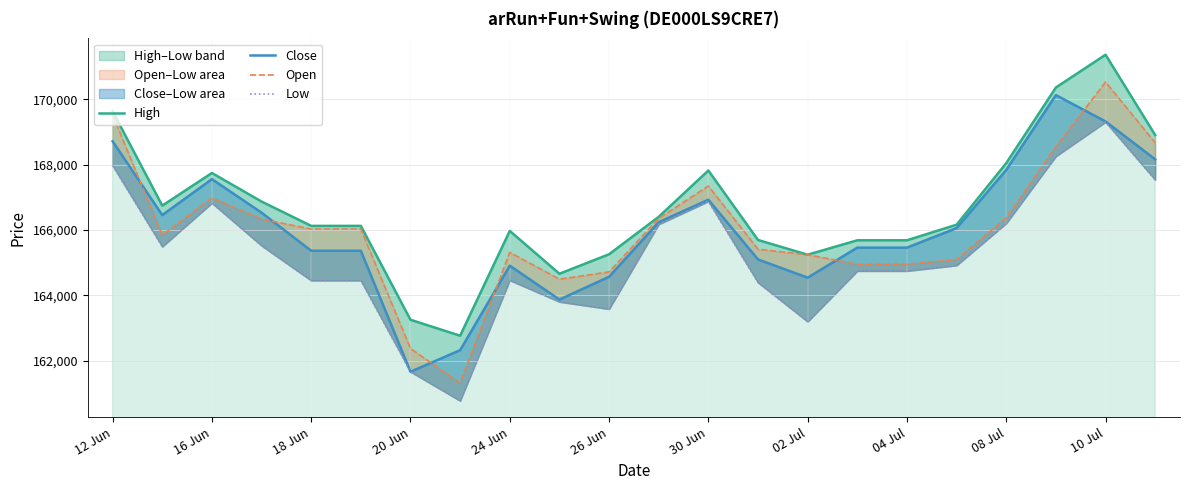

What is the average value of the Close series?

166028